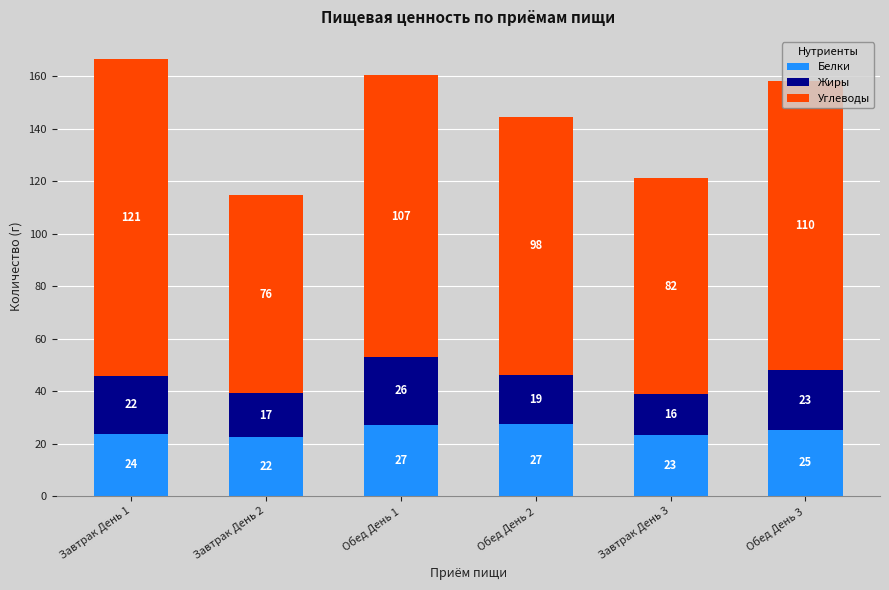

What are all the series names shown in the legend?

Белки, Жиры, Углеводы